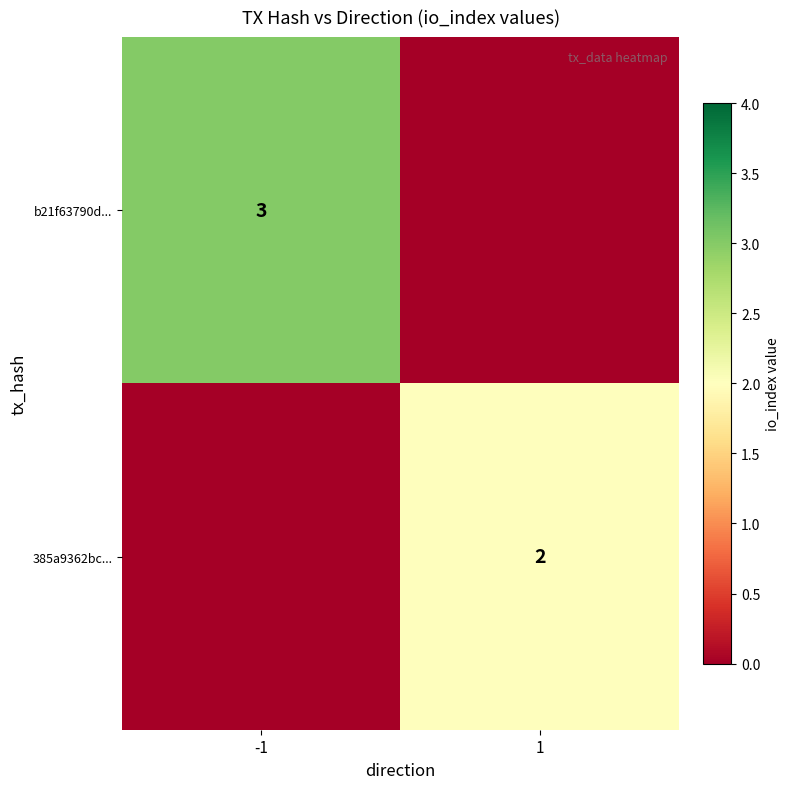

True or false: b21f63790d... has a value of 3 at -1.

True